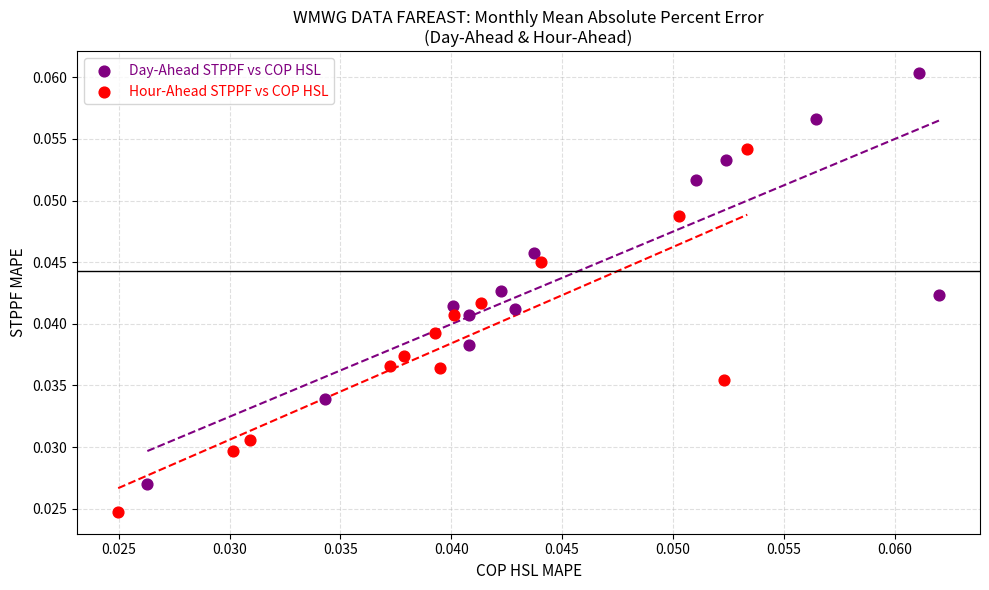

Which series has the largest Y range (max minus min)?

Day-Ahead STPPF vs COP HSL